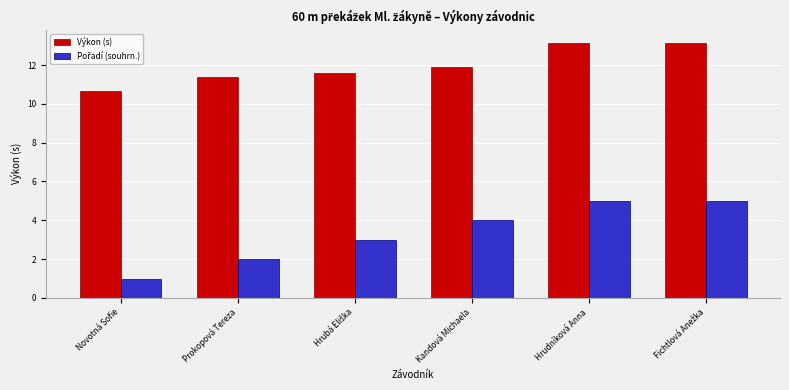

At which label does Výkon (s) reach its minimum?

Novotná Sofie